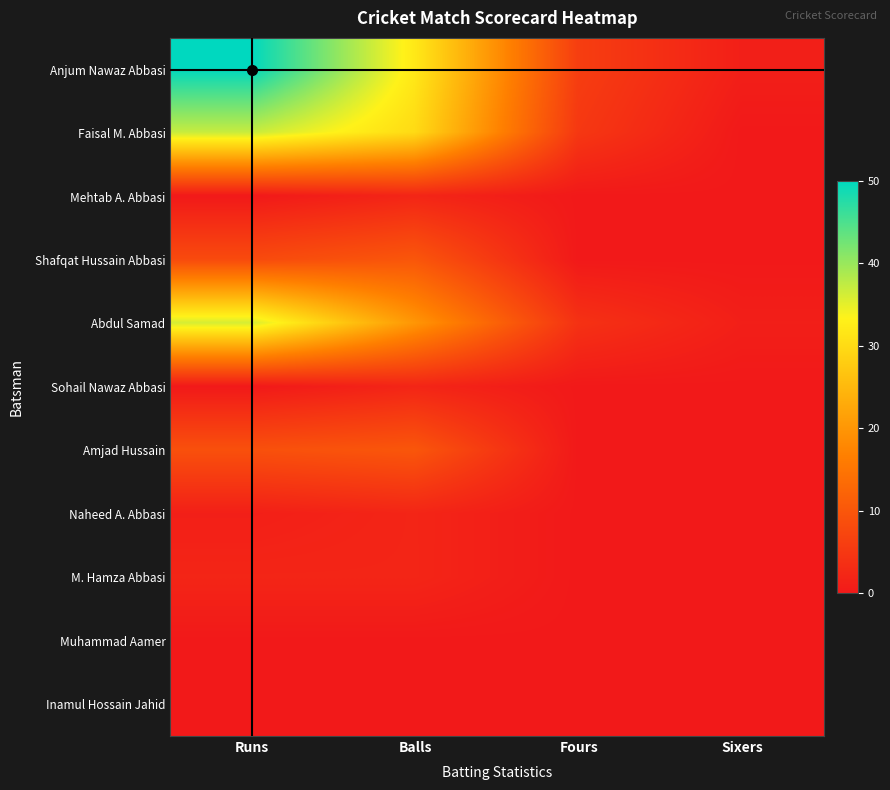

Rank the series at Fours from highest to lowest value.

Anjum Nawaz Abbasi, Faisal M. Abbasi, Abdul Samad, Mehtab A. Abbasi, Shafqat Hussain Abbasi, Sohail Nawaz Abbasi, Amjad Hussain, Naheed A. Abbasi, M. Hamza Abbasi, Muhammad Aamer, Inamul Hossain Jahid